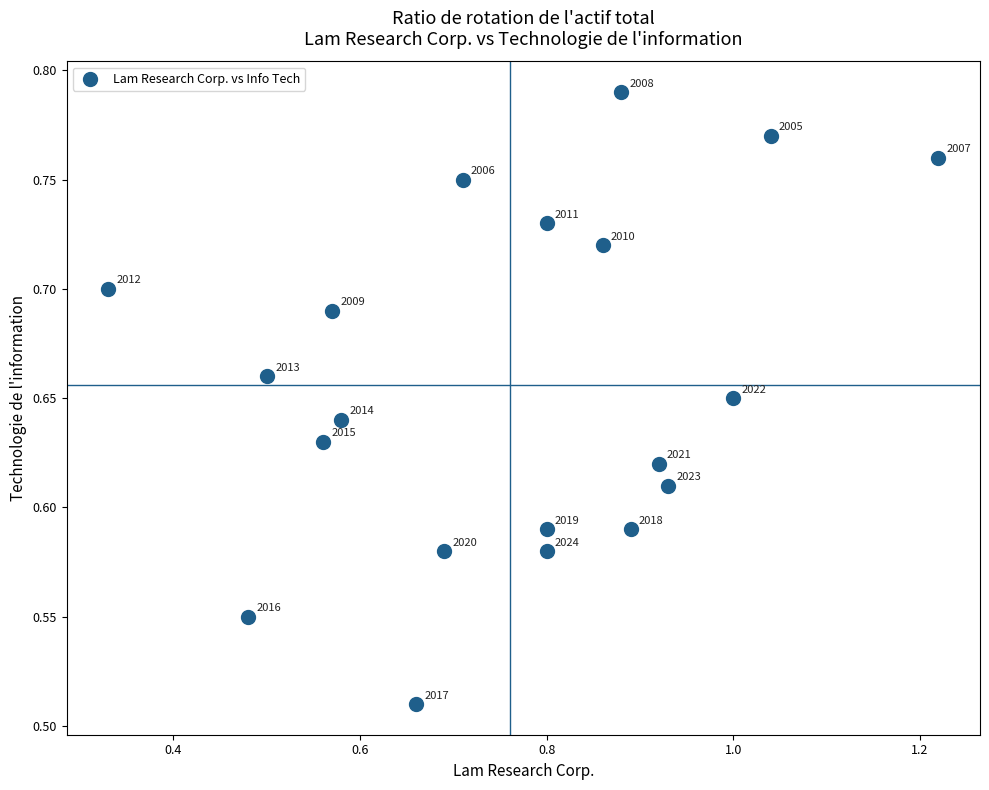

What is the range of X values (max minus min)?

0.9